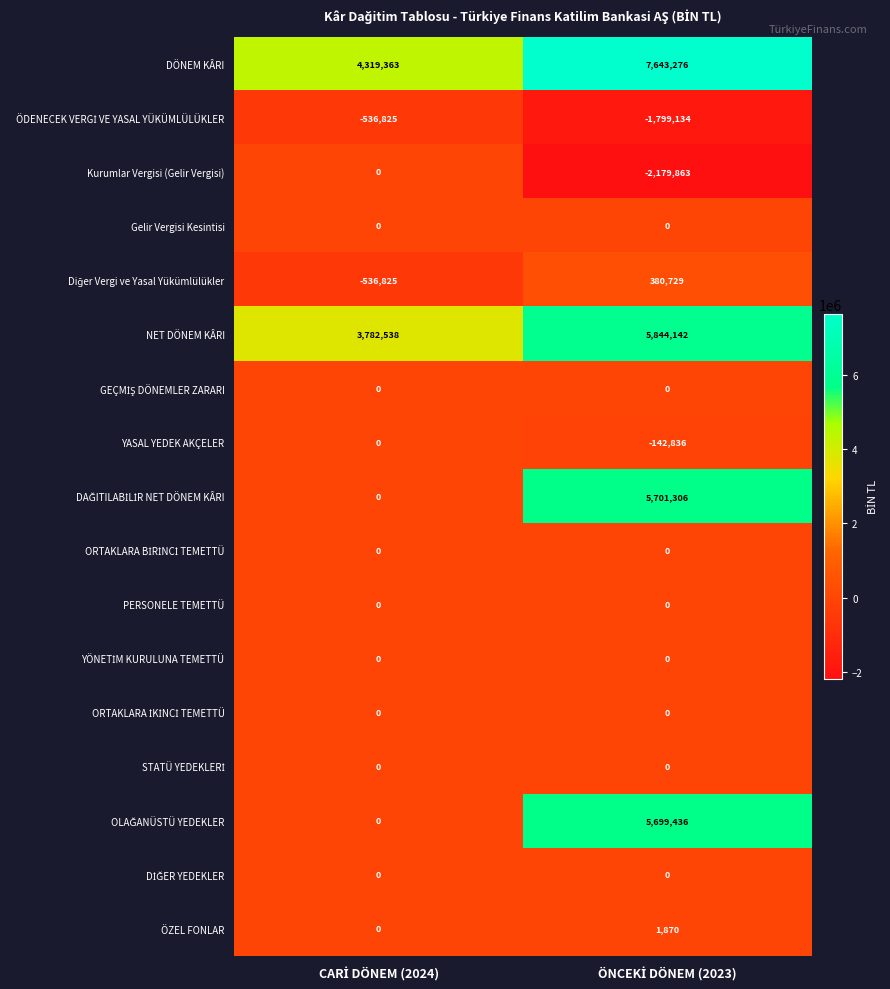

What is the difference between the maximum and minimum values in the YASAL YEDEK AKÇELER series?

142836